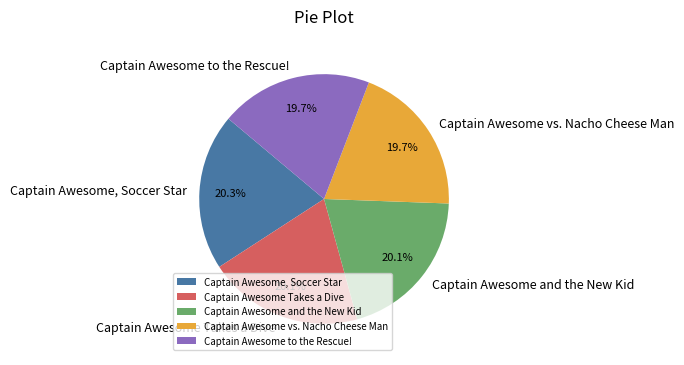

What is the ratio of the value at Captain Awesome vs. Nacho Cheese Man to the value at Captain Awesome and the New Kid?

1.0